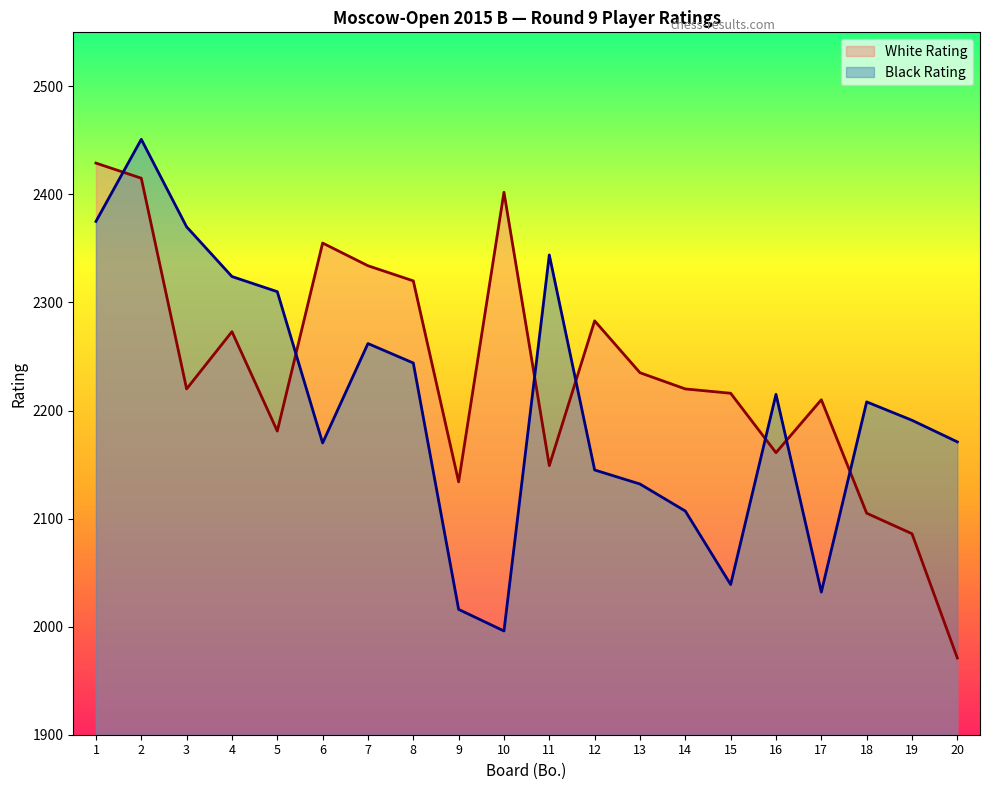

Where is Black Rating nearest to the value 2223?

16